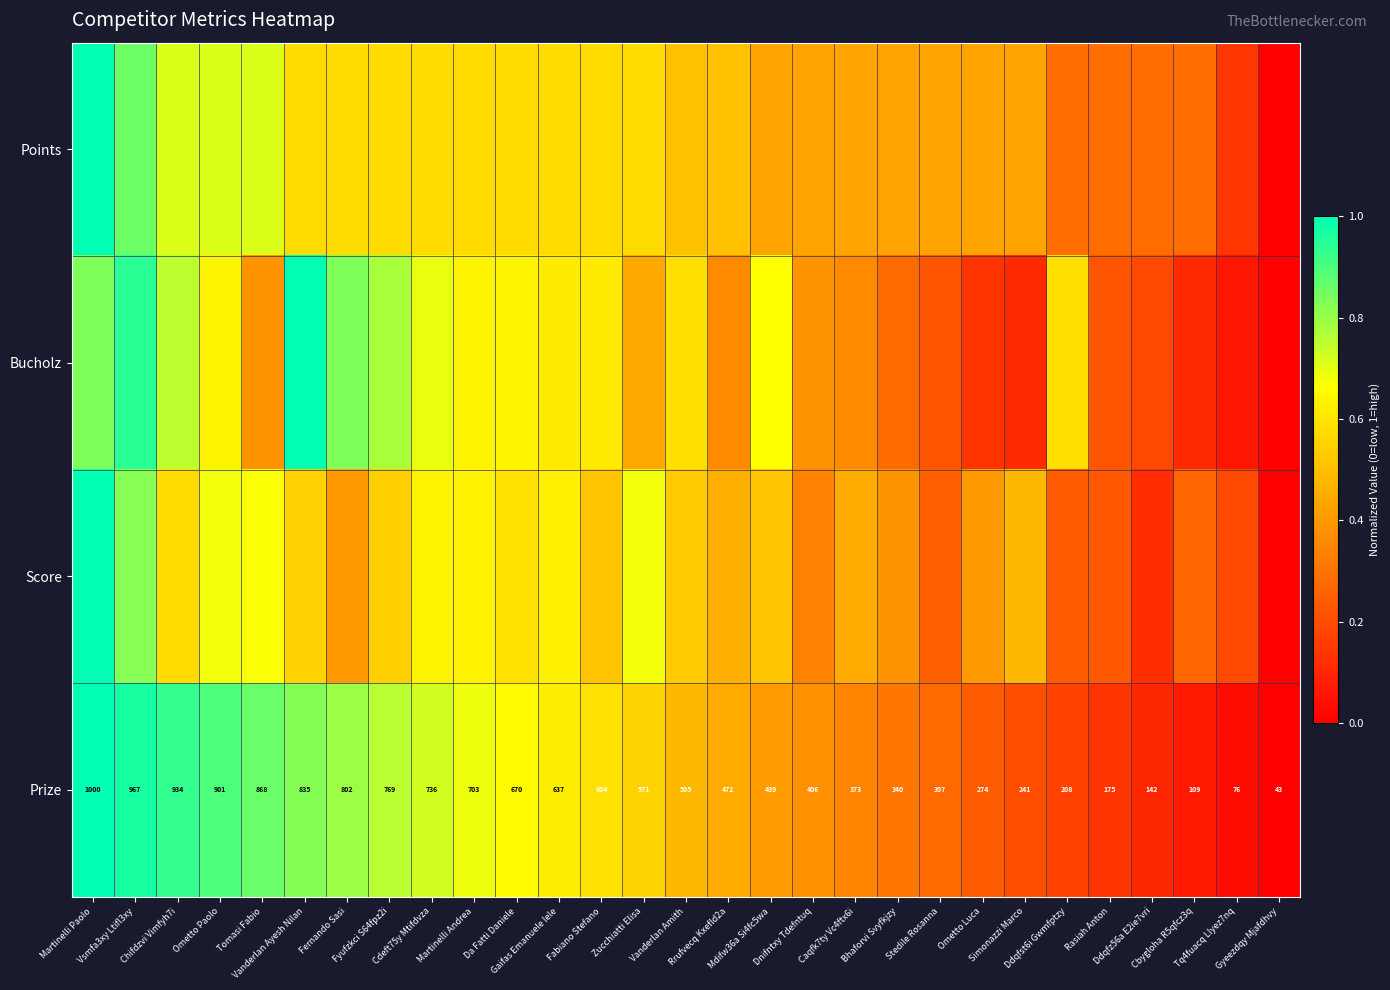

What is the difference between the highest and lowest values at Da Fatti Daniele?

0.1